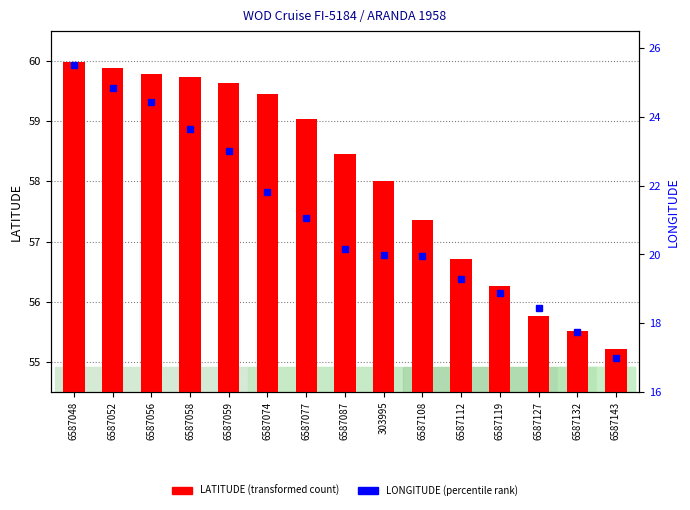

At which label does LATITUDE reach its peak?

6587048